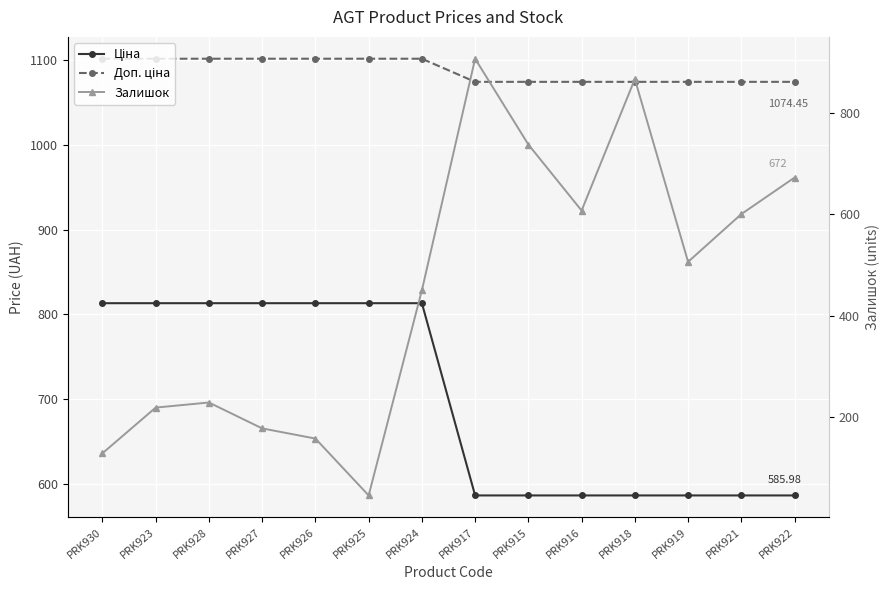

Reading right to left, transcribe all the data shown in this chart.

Ціна: 586.0	586.0	586.0	586.0	586.0	586.0	586.0	813.0	813.0	813.0	813.0	813.0	813.0	813.0
Доп. ціна: 1074.5	1074.5	1074.5	1074.5	1074.5	1074.5	1074.5	1101.8	1101.8	1101.8	1101.8	1101.8	1101.8	1101.8
Залишок: 672.0	600.0	506.0	866.0	607.0	737.0	906.0	450.0	46.0	158.0	178.0	229.0	219.0	129.0